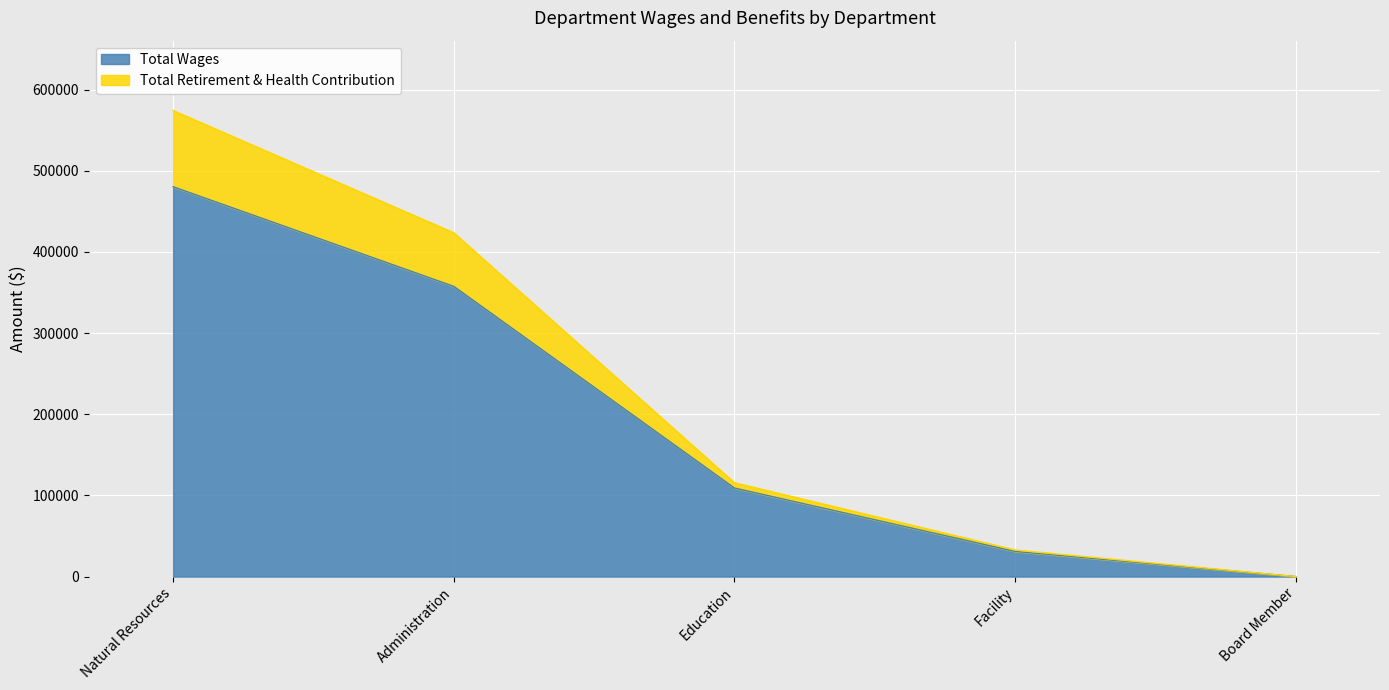

Rank the categories by Total Wages value from lowest to highest.

Board Member, Facility, Education, Administration, Natural Resources